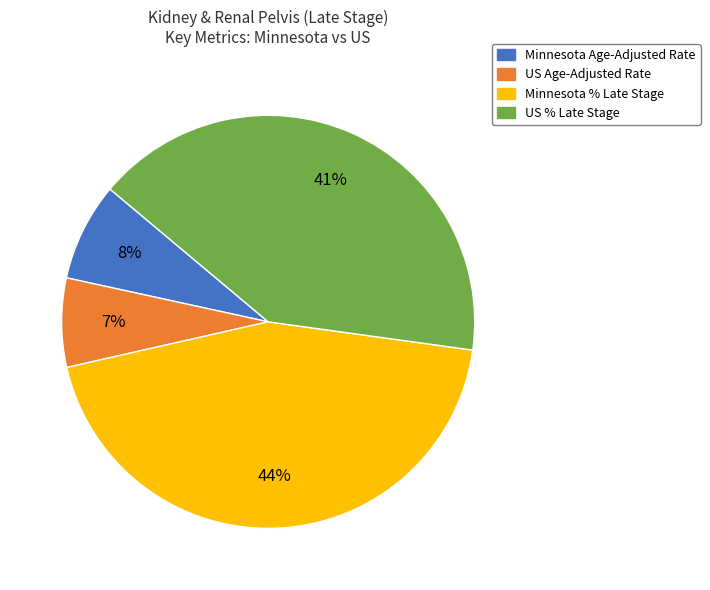

Does Minnesota Age-Adjusted Rate represent more than half of the total?

No